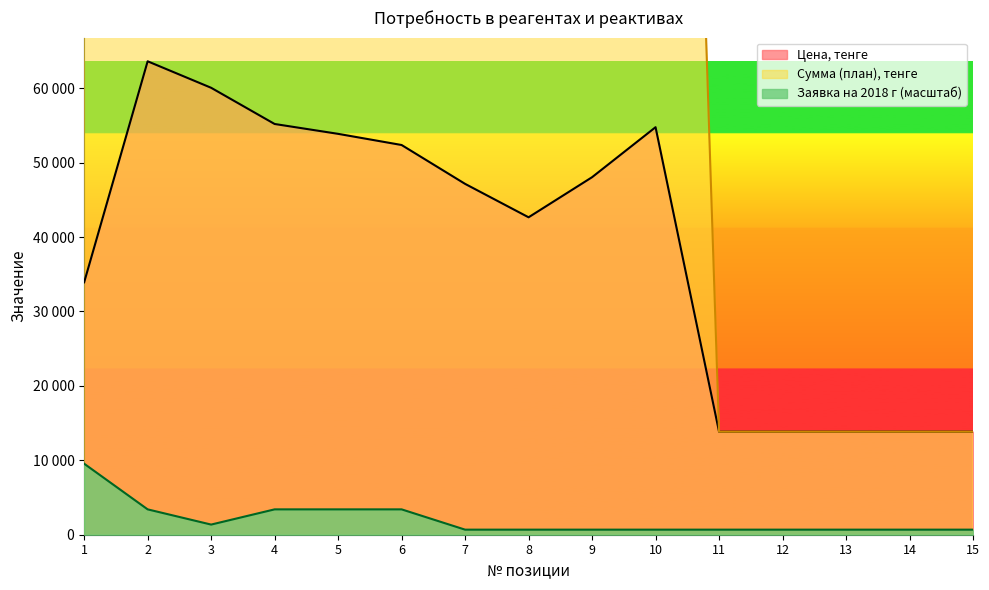

True or false: Заявка на 2018 г has a value of 681.7 at 8.

True